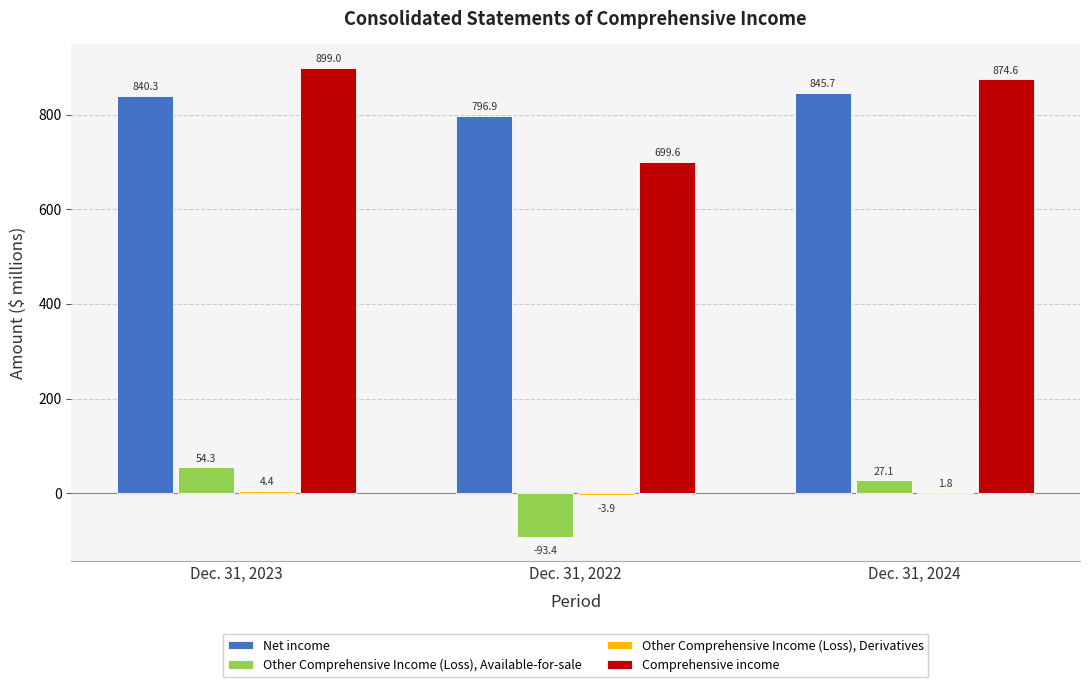

What is the approximate value of Other Comprehensive Income (Loss), Available-for-sale at Dec. 31, 2022?

-93.4